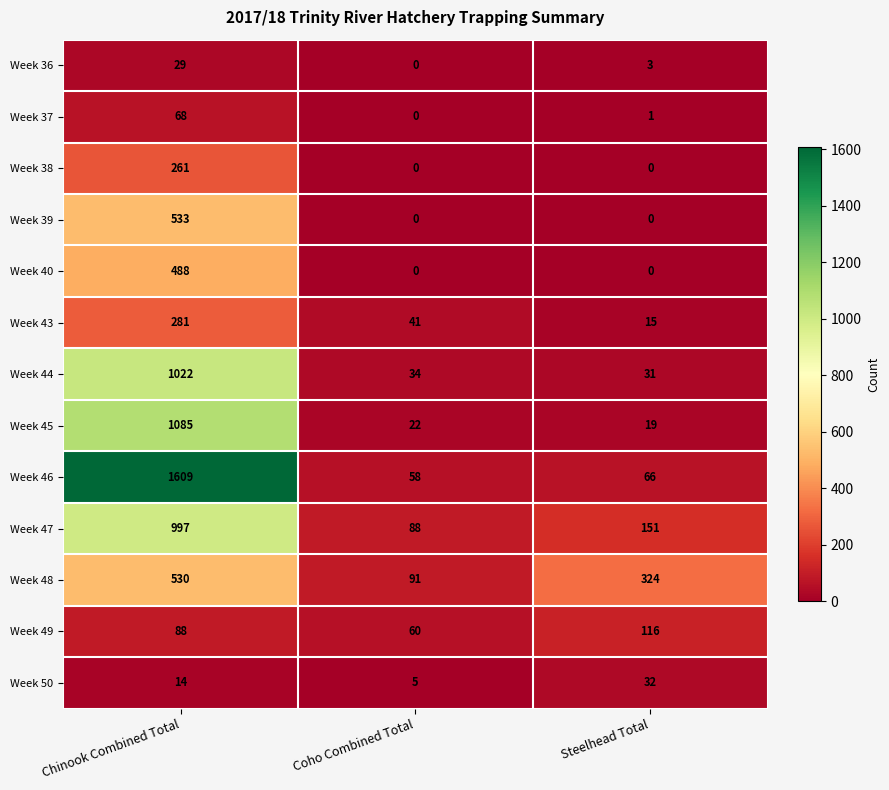

At which category is the sum across all series the highest?

Chinook Combined Total